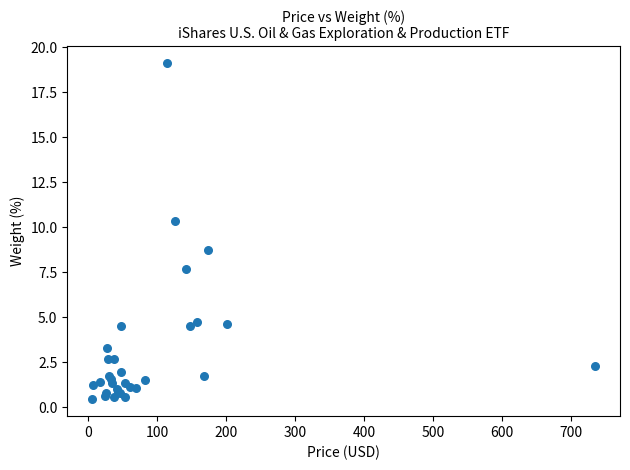

What Y value in the scatter plot is closest to 9?

8.7